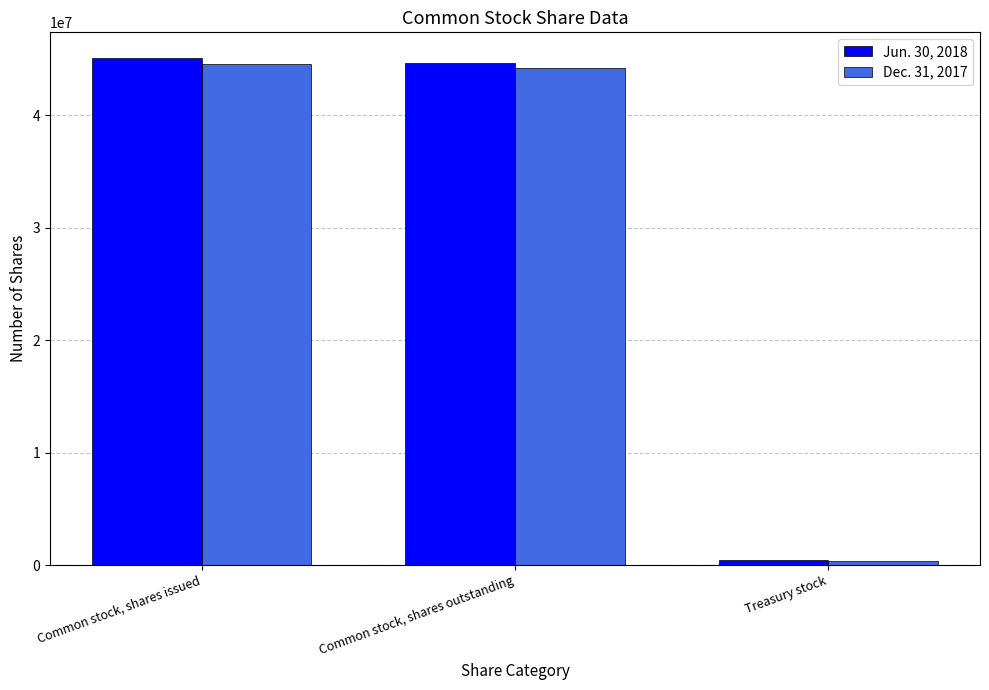

What is the spread (max minus min) of values at Treasury stock?

65718